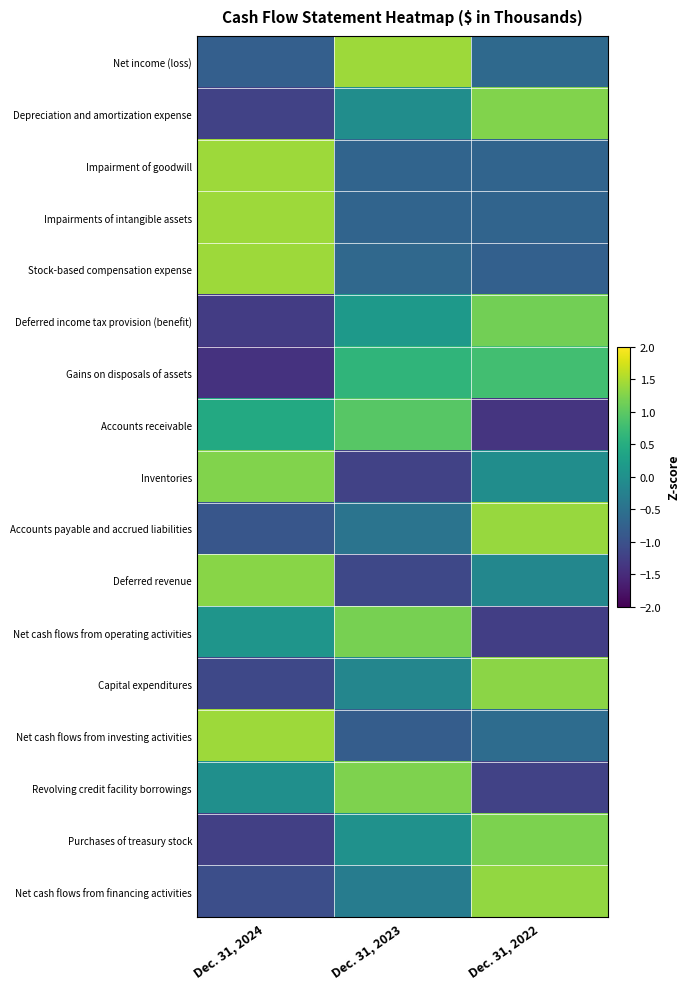

What is the spread (max minus min) of values at Dec. 31, 2024?

2.8